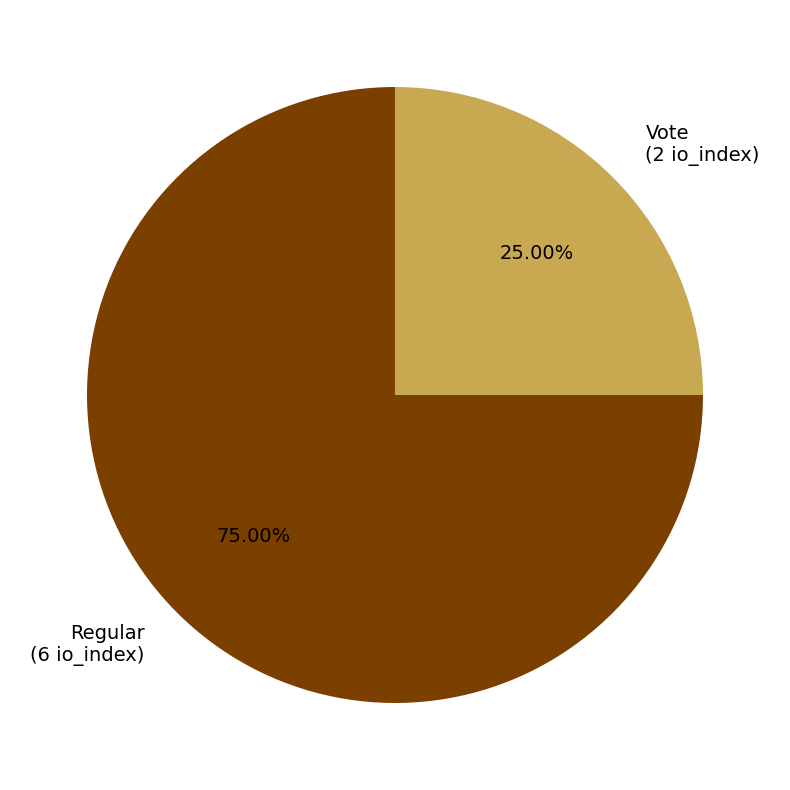

To the nearest percent, what is the difference between the Vote and Regular slice percentages?

50%